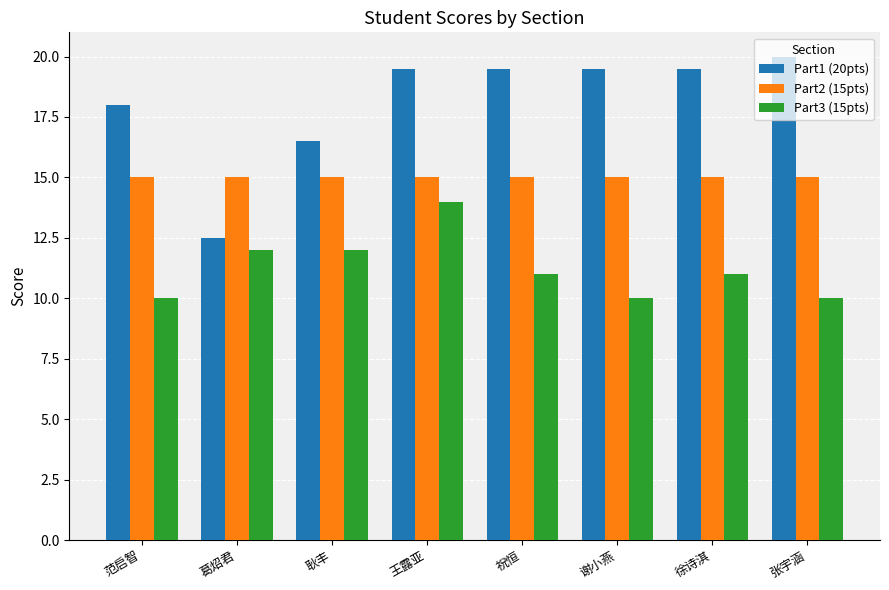

What is the minimum value shown in the chart?

10.0